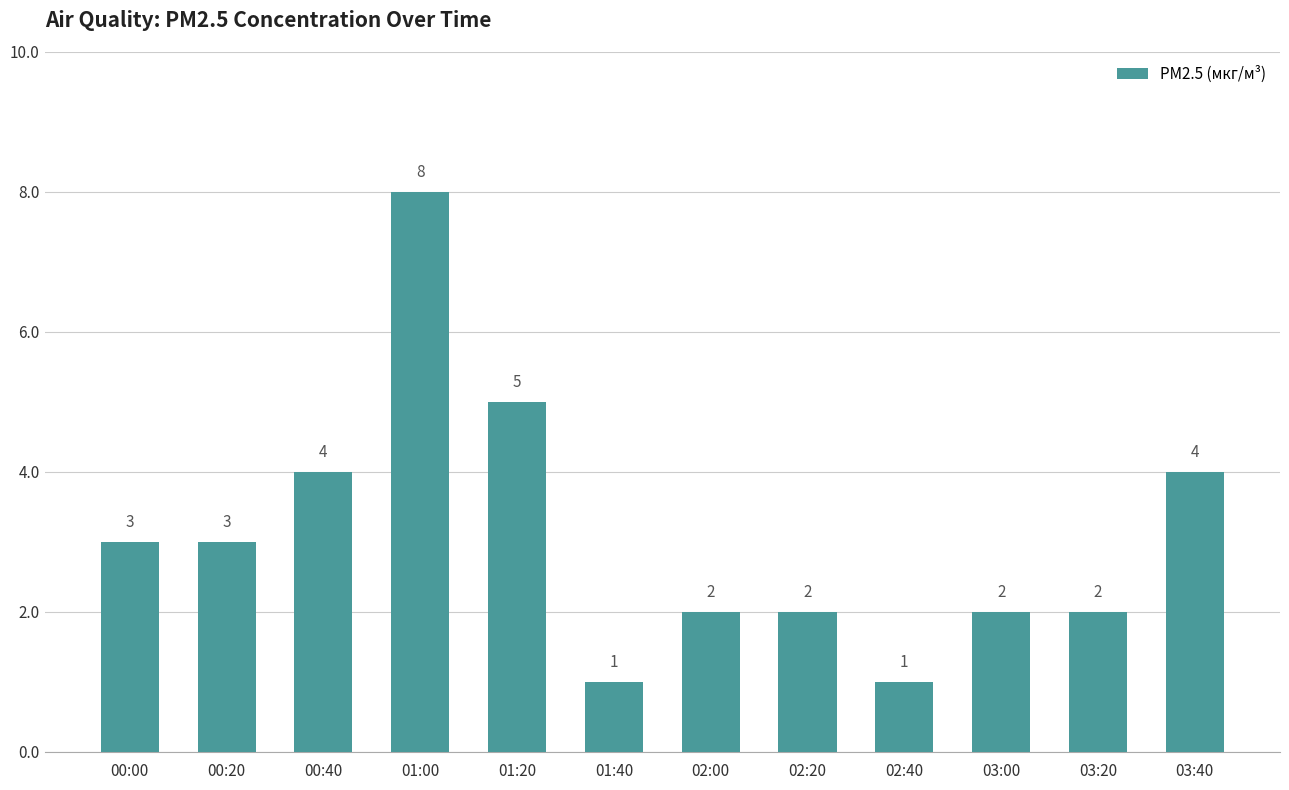

Which has a higher value, 03:00 or 00:20?

00:20